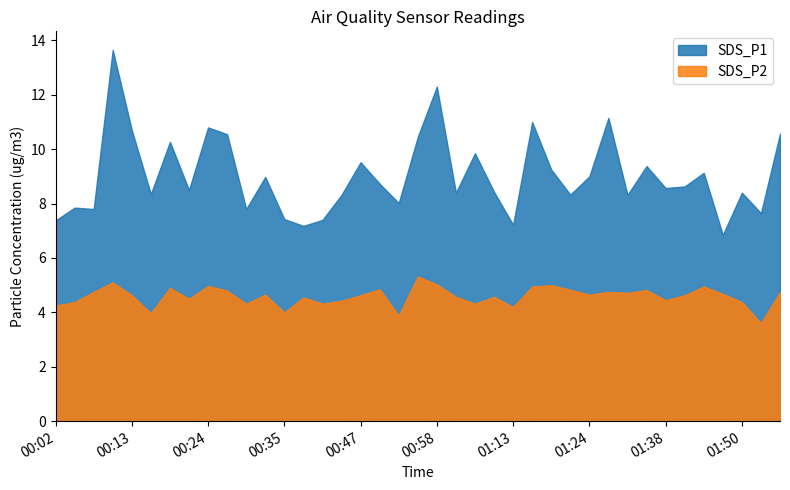

What position from the left is 00:38?

14